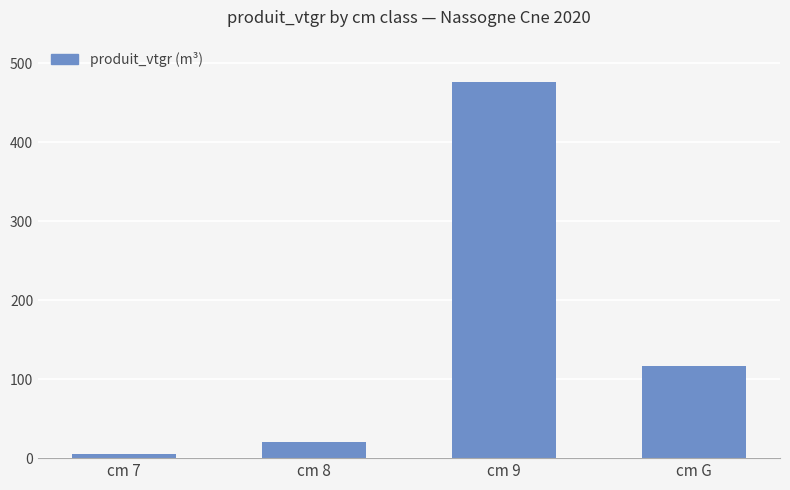

What is the smallest value displayed?

5.5